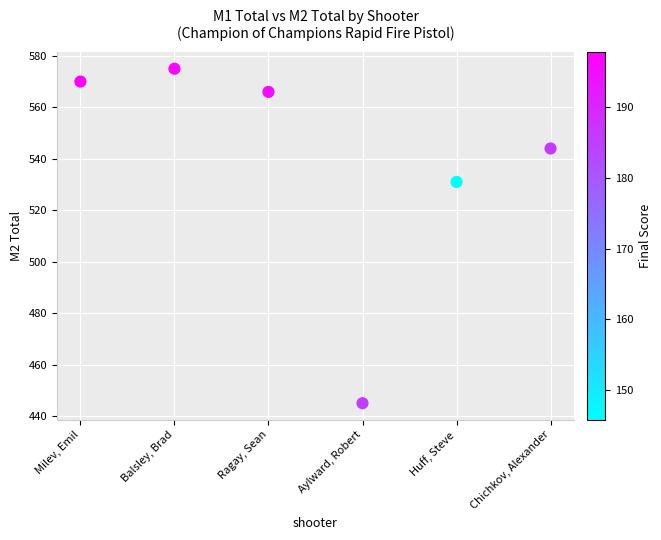

What Y value in the scatter plot is closest to 510?

531